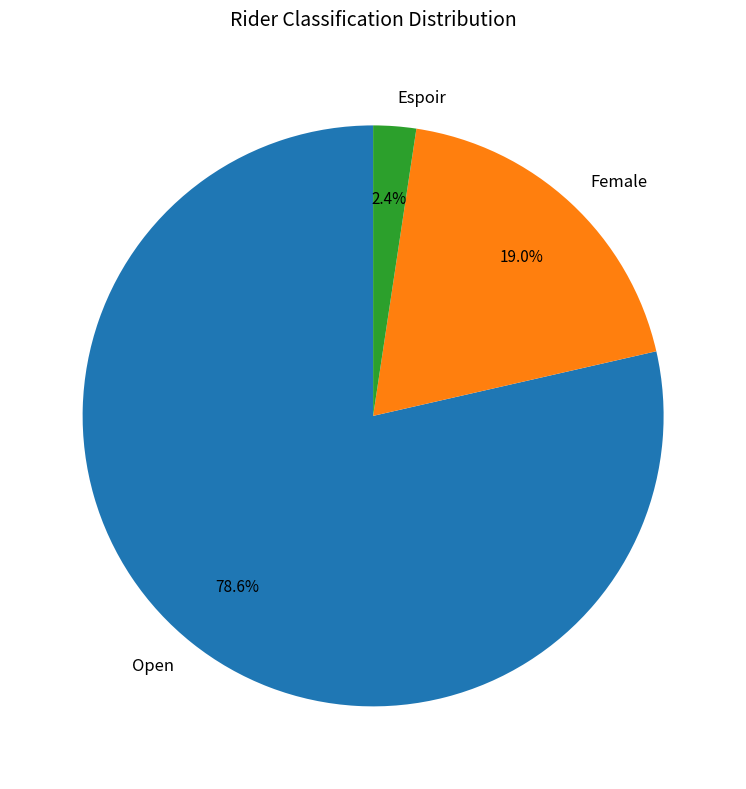

What is the smallest slice in the pie chart?

Espoir